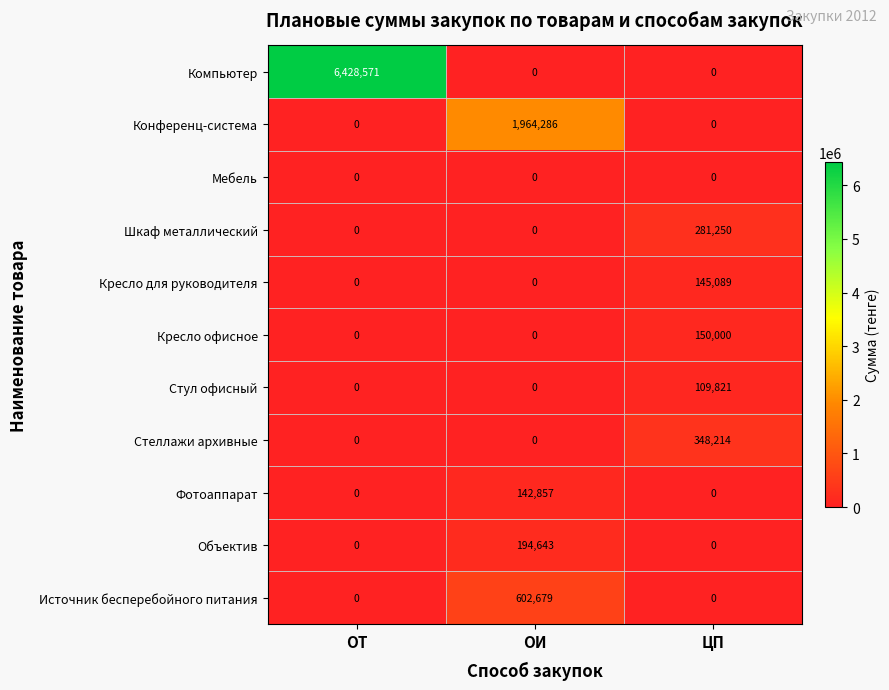

At which category is the sum across all series the highest?

ОТ